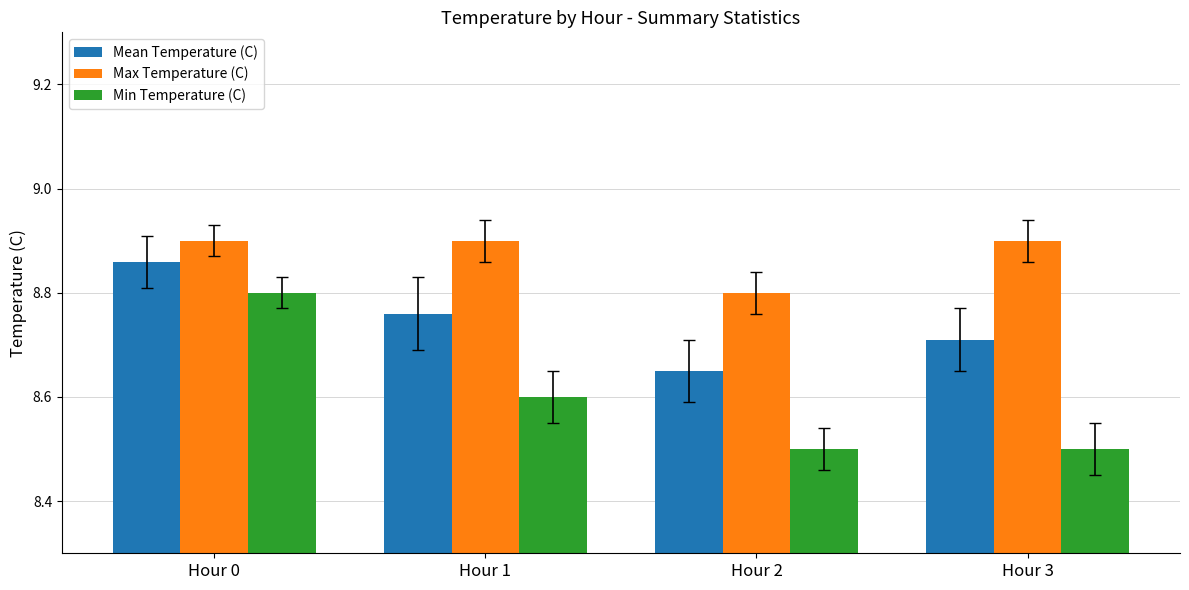

What is the sum of all Min Temperature (C) values?

34.4